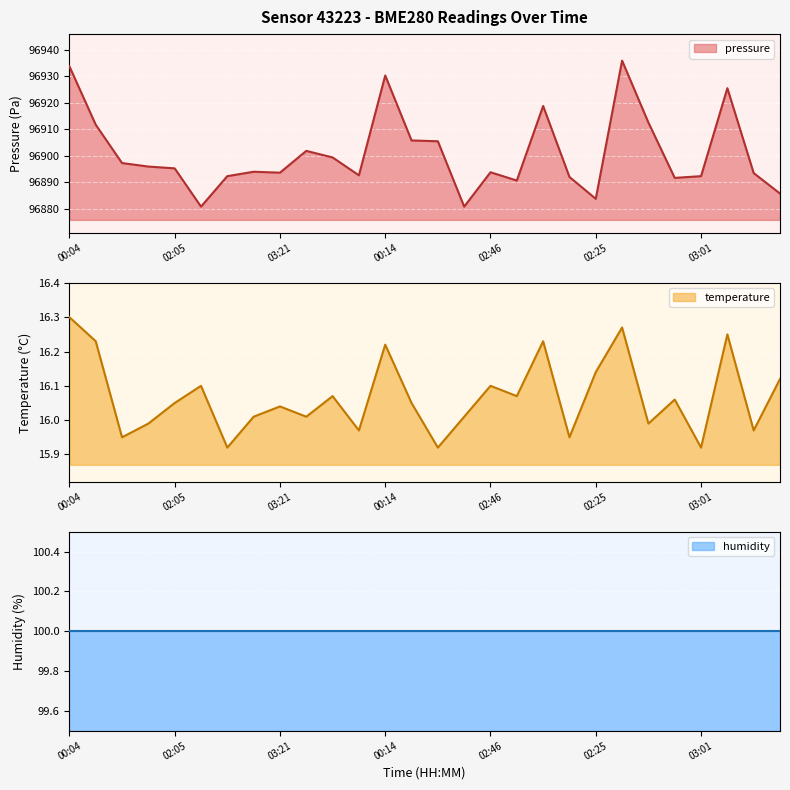

What is the maximum value for pressure?

96935.8